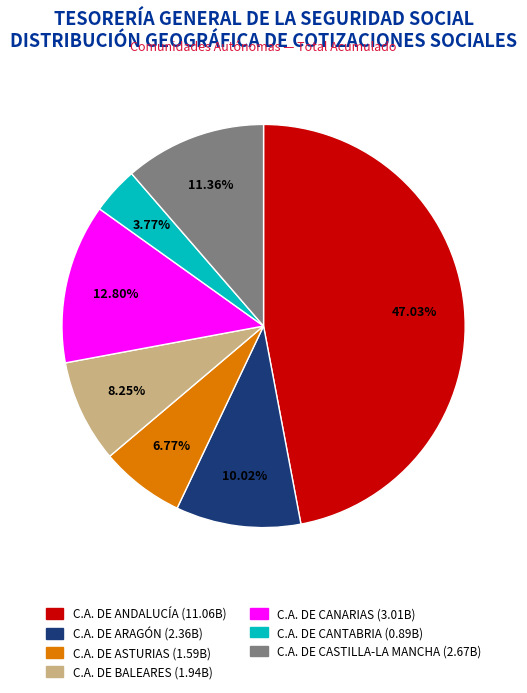

Which slice is the largest?

C.A. DE ANDALUCÍA